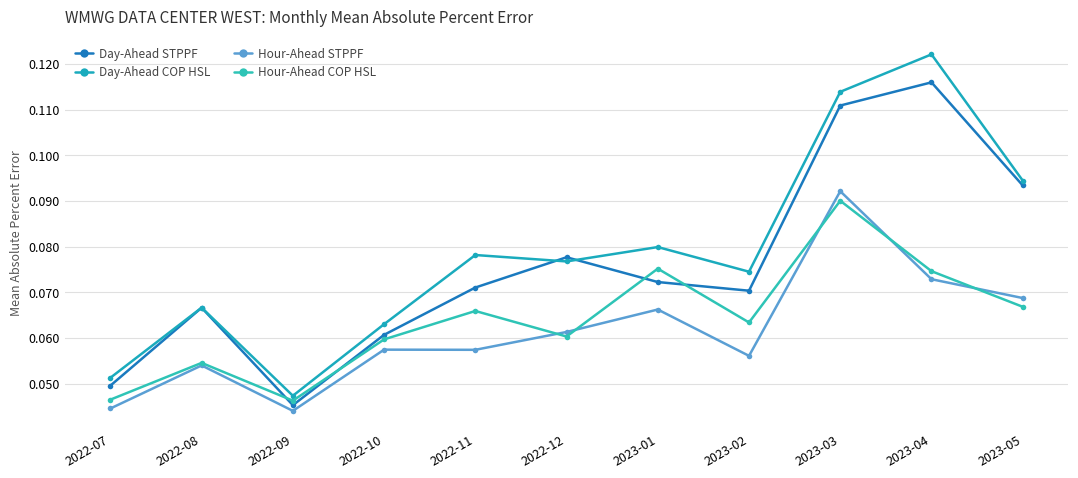

Reading left to right, what are all the values shown in this chart?

Day-Ahead STPPF: 0.0	0.1	0.0	0.1	0.1	0.1	0.1	0.1	0.1	0.1	0.1
Day-Ahead COP HSL: 0.1	0.1	0.0	0.1	0.1	0.1	0.1	0.1	0.1	0.1	0.1
Hour-Ahead STPPF: 0.0	0.1	0.0	0.1	0.1	0.1	0.1	0.1	0.1	0.1	0.1
Hour-Ahead COP HSL: 0.0	0.1	0.0	0.1	0.1	0.1	0.1	0.1	0.1	0.1	0.1